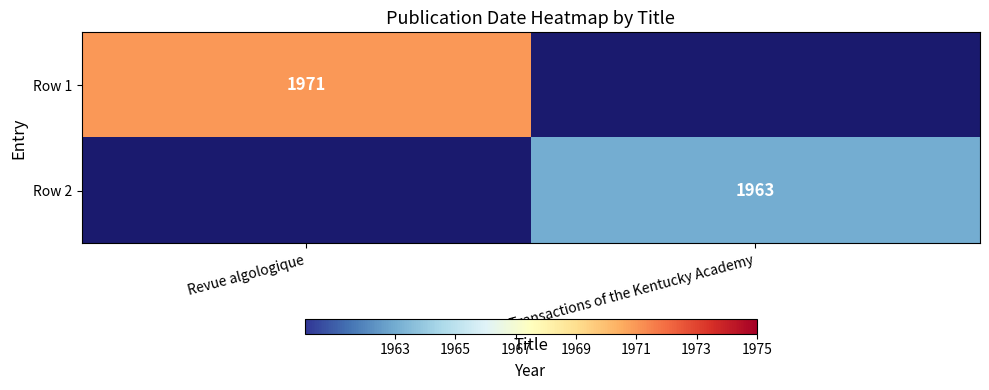

Count the number of categories in the chart.

2